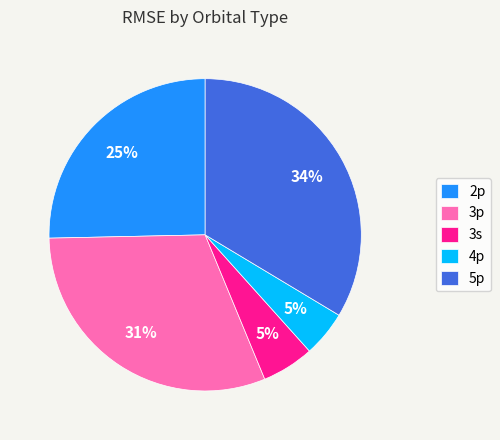

Does 3s account for over 50% of the chart?

No